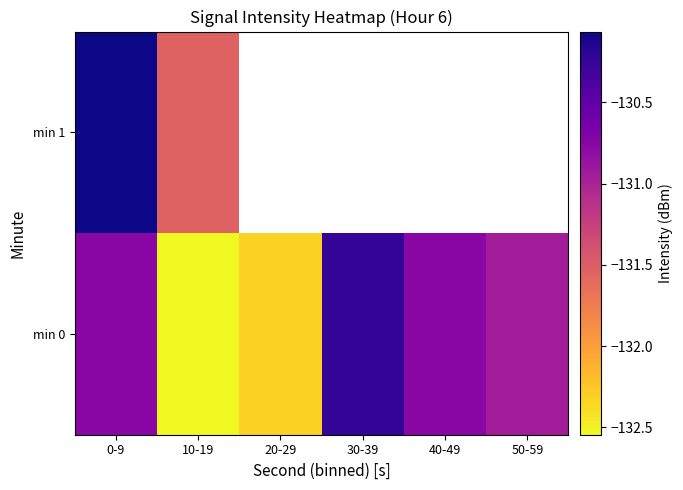

Rank the categories by min 0 value from lowest to highest.

10-19, 20-29, 50-59, 0-9, 40-49, 30-39